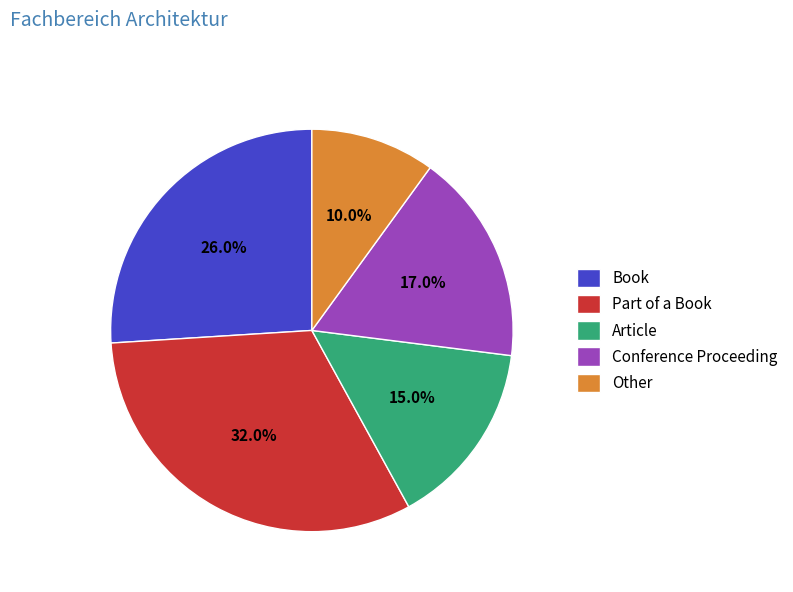

Count the number of slices in the pie.

5